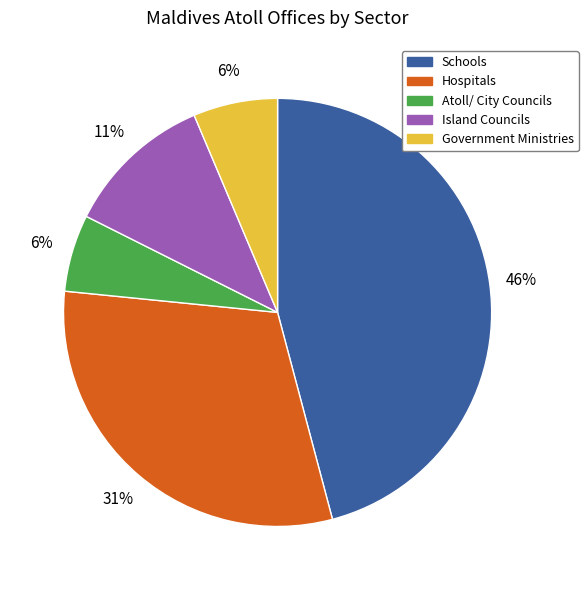

Is it true that Hospitals is 31% of the pie?

True